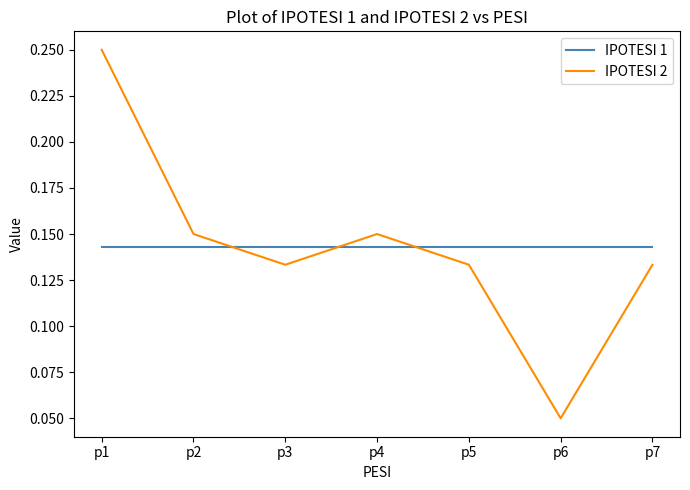

What is the sum of the IPOTESI 1 values at p5 and p6?

0.3